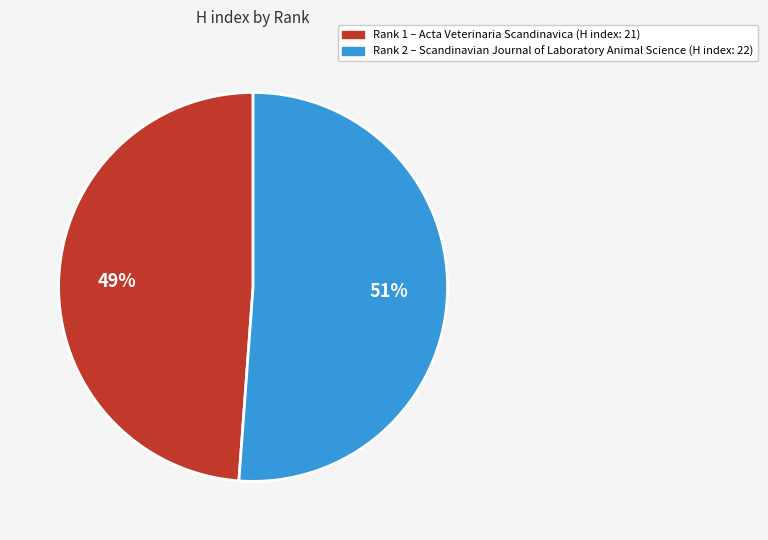

Does any single category account for the majority?

Yes